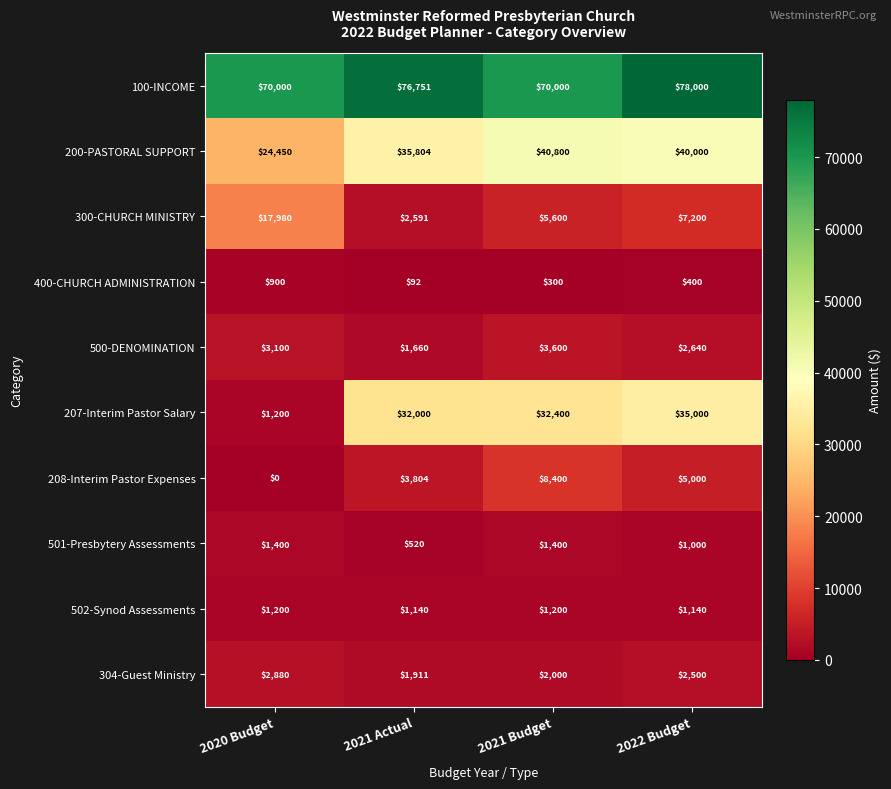

At how many categories does at least one series exceed 28355?

4